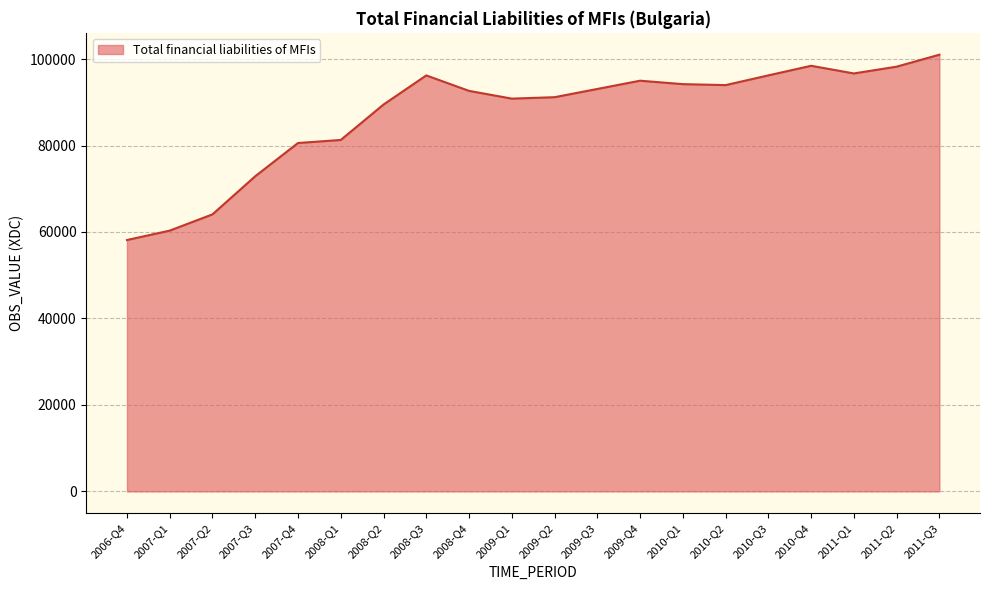

What value does the data have at 2010-Q3?

96223